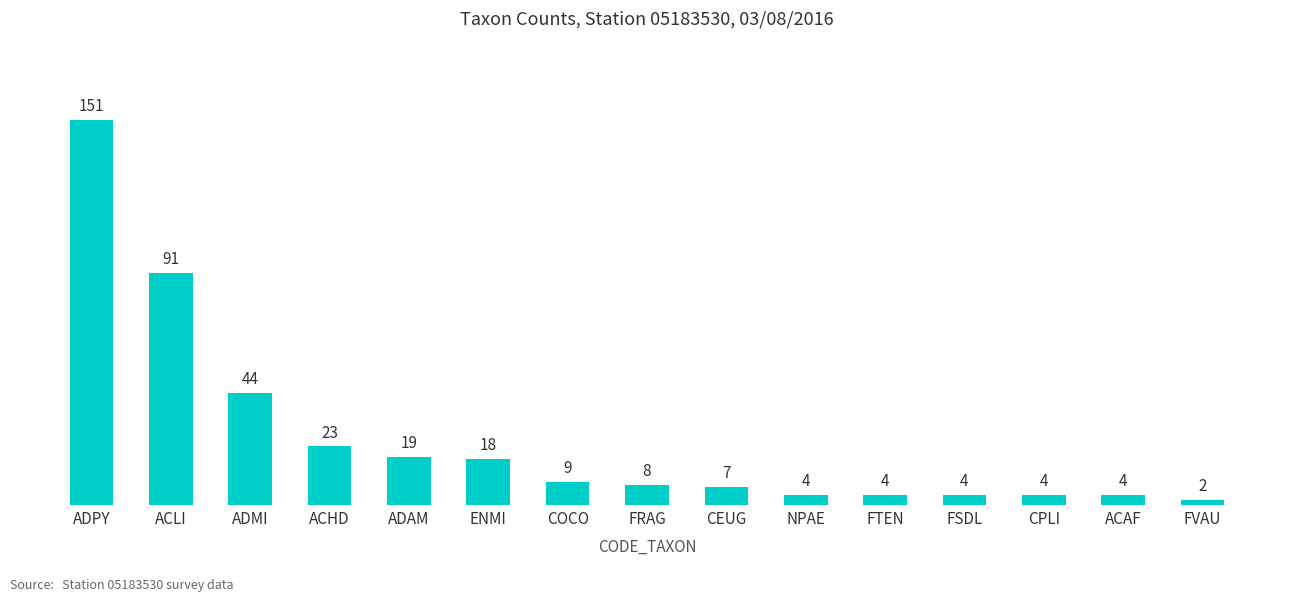

What is the difference between the values at ADMI and CEUG?

37